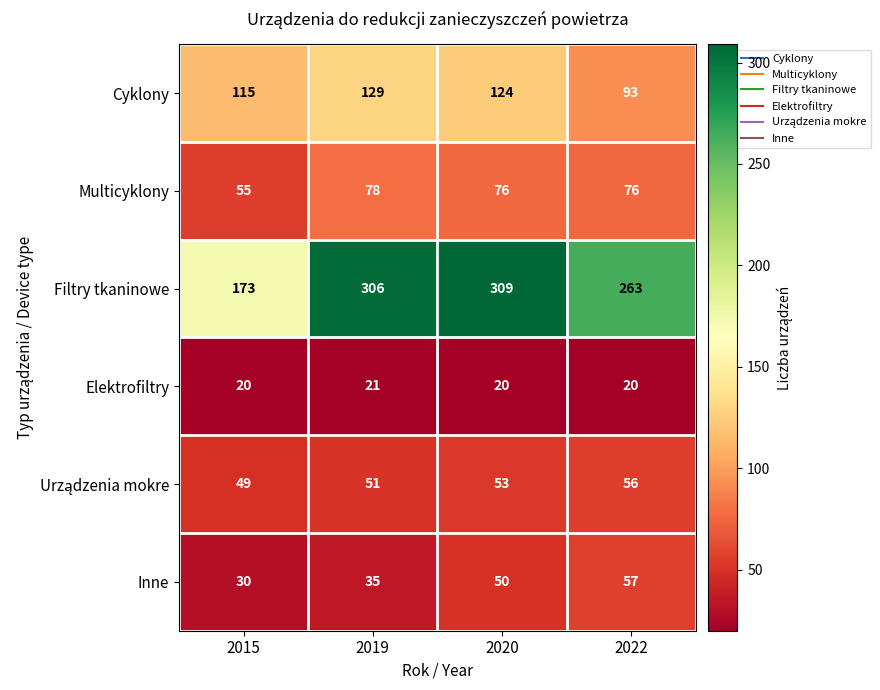

What is the difference between the second highest and minimum values in the Filtry tkaninowe series?

133